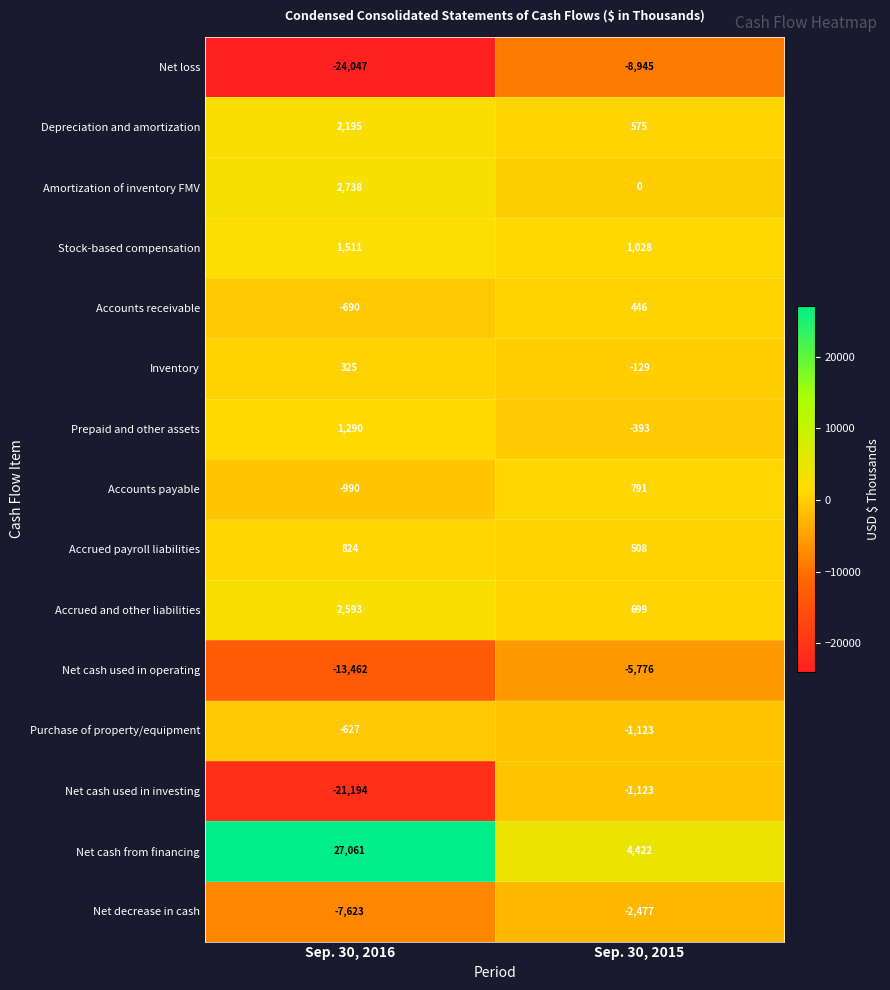

Reading left to right, what are all the values shown in this chart?

Net loss: -24047	-8945
Depreciation and amortization: 2195	575
Amortization of inventory FMV: 2738	0
Stock-based compensation: 1511	1028
Accounts receivable: -690	446
Inventory: 325	-129
Prepaid and other assets: 1290	-393
Accounts payable: -990	791
Accrued payroll liabilities: 824	508
Accrued and other liabilities: 2593	699
Net cash used in operating: -13462	-5776
Purchase of property/equipment: -627	-1123
Net cash used in investing: -21194	-1123
Net cash from financing: 27061	4422
Net decrease in cash: -7623	-2477